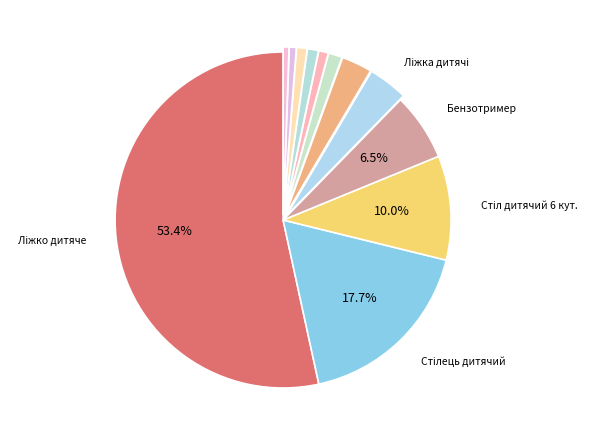

How many slices are in this pie chart?

12